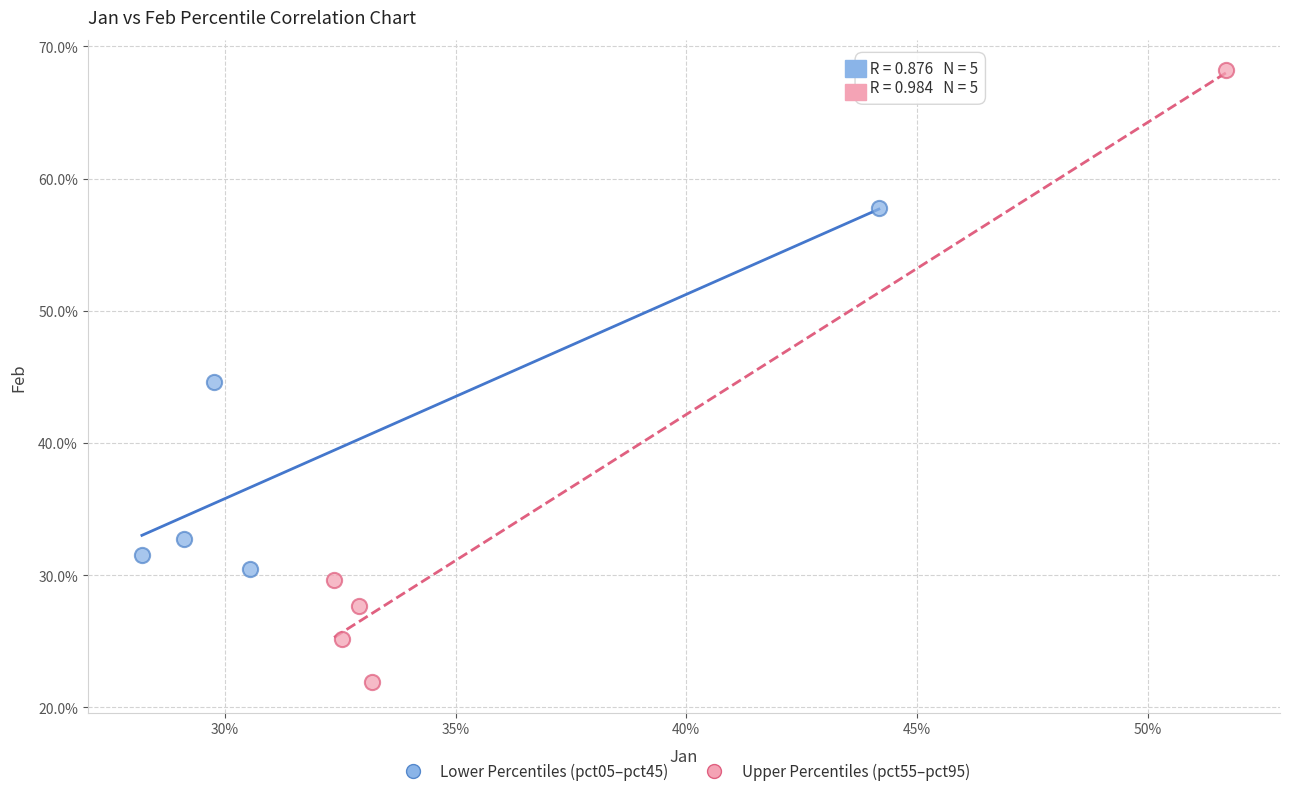

What are all the series names shown in the legend?

Lower Percentiles (pct05–pct45), Upper Percentiles (pct55–pct95)